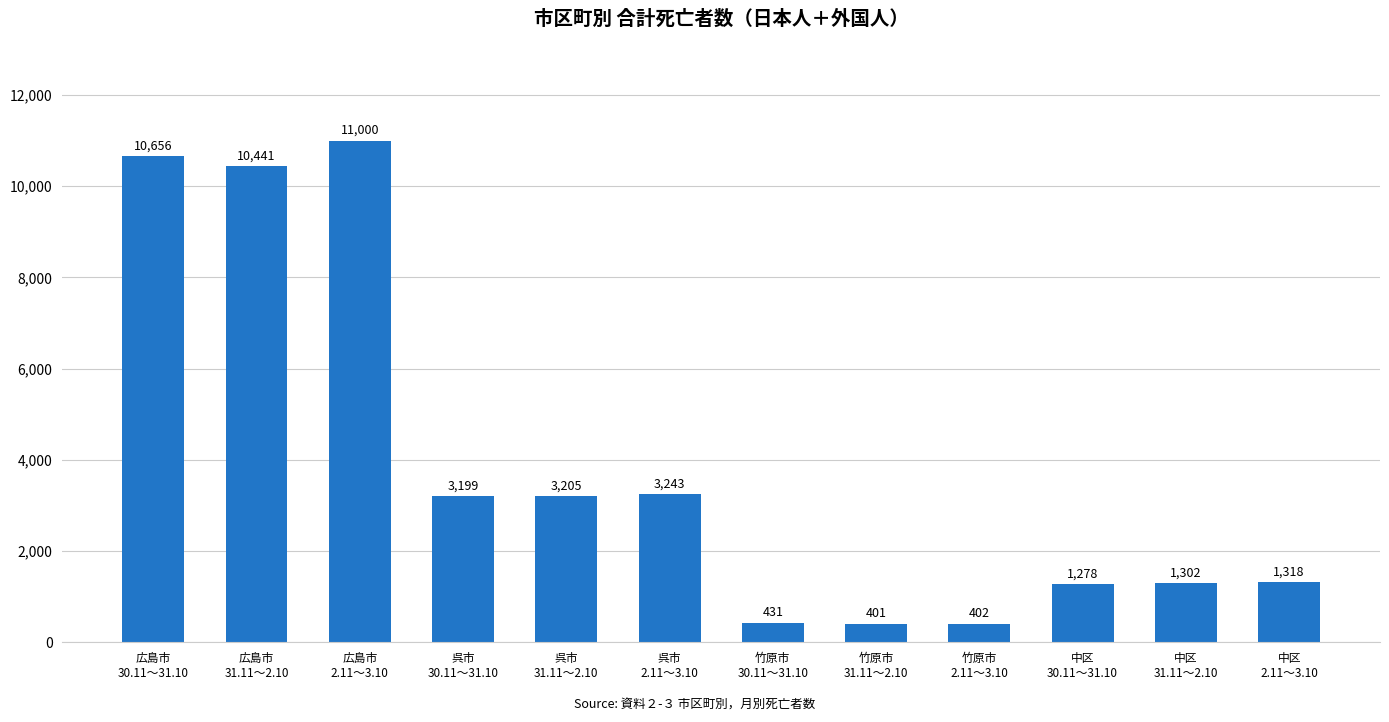

Reading right to left, what are all the values shown in this chart?

1318	1302	1278	402	401	431	3243	3205	3199	11000	10441	10656